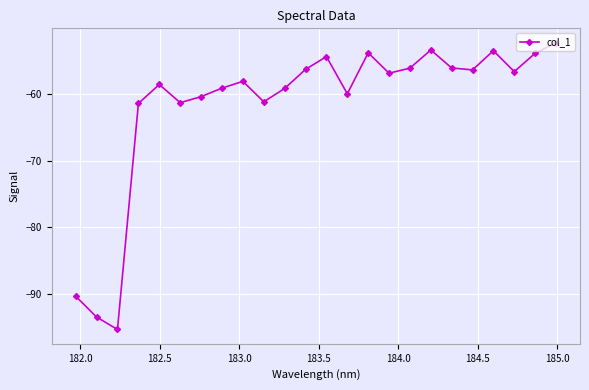

What is the average value?

-61.5